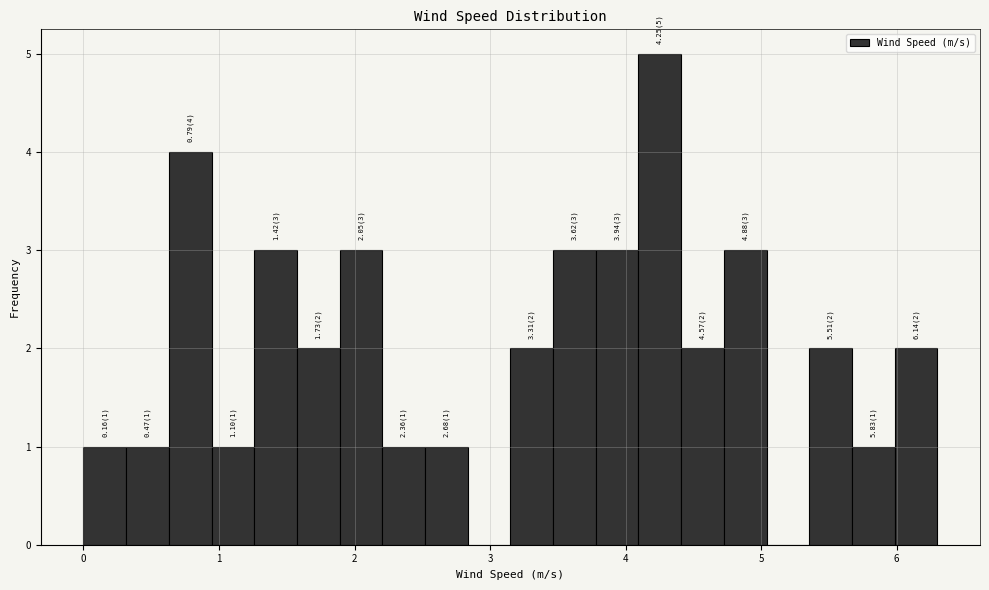

Around what value on the x-axis is the tallest bar? Give the approximate position of its centre, as read against the axis.

4.3